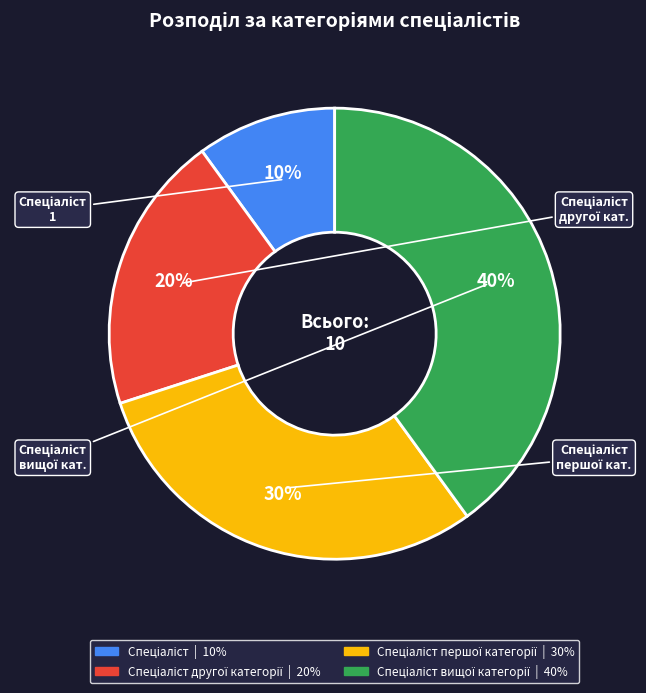

How many segments does this pie chart have?

4